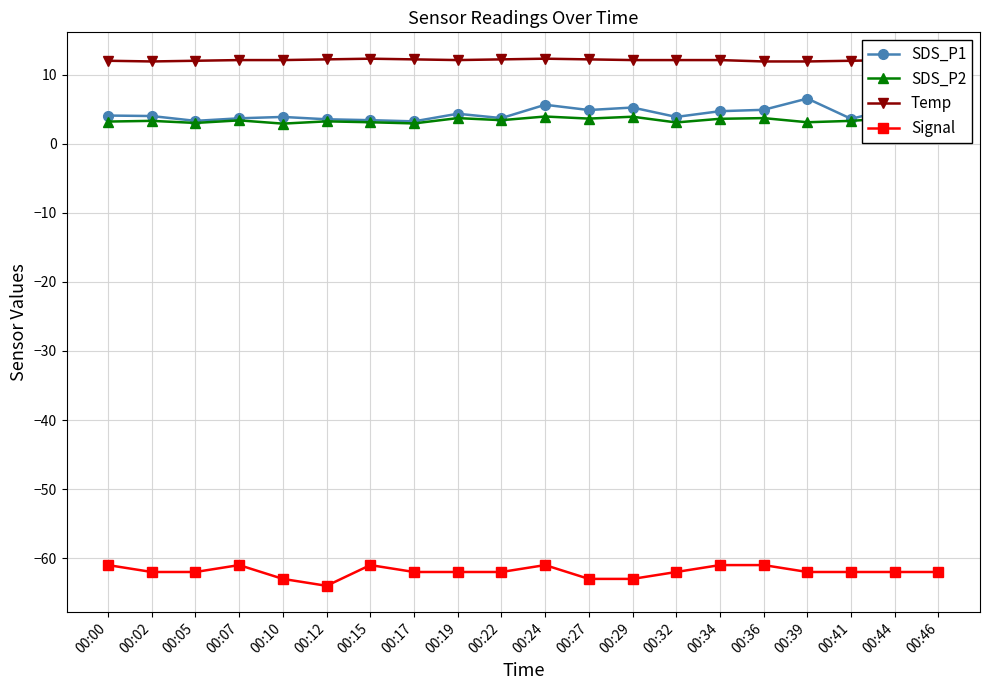

What is the maximum value shown in the chart?

12.3